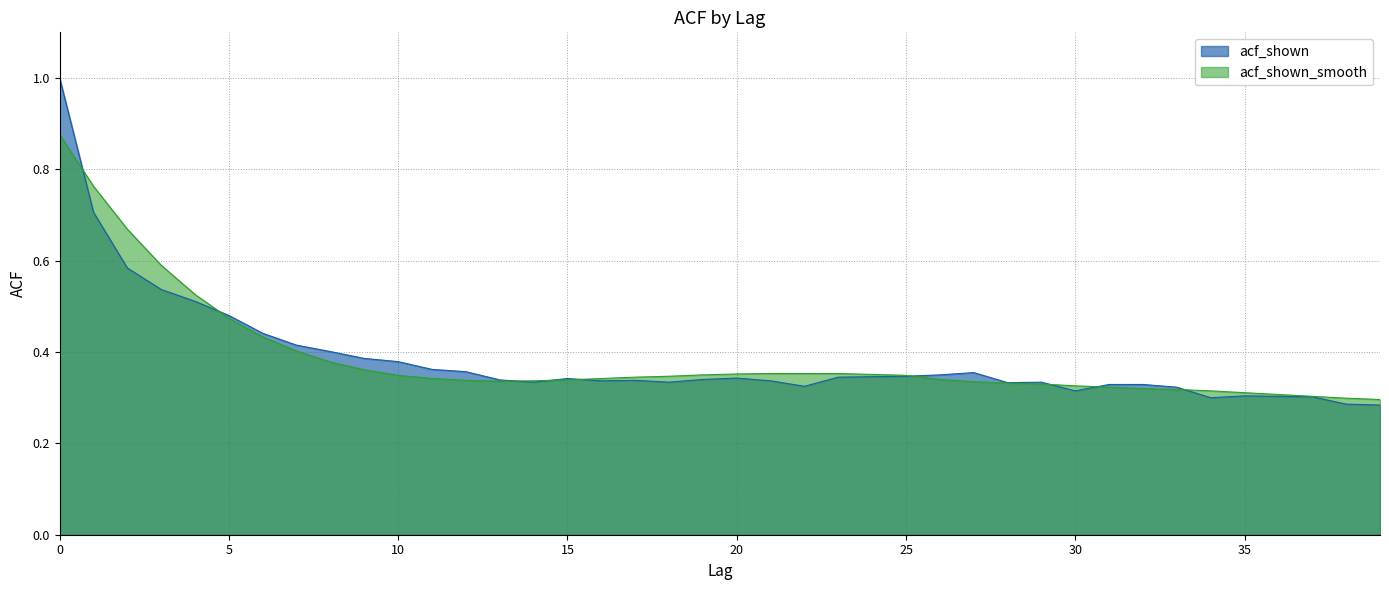

How many interior local peaks does the acf_shown series have?

6